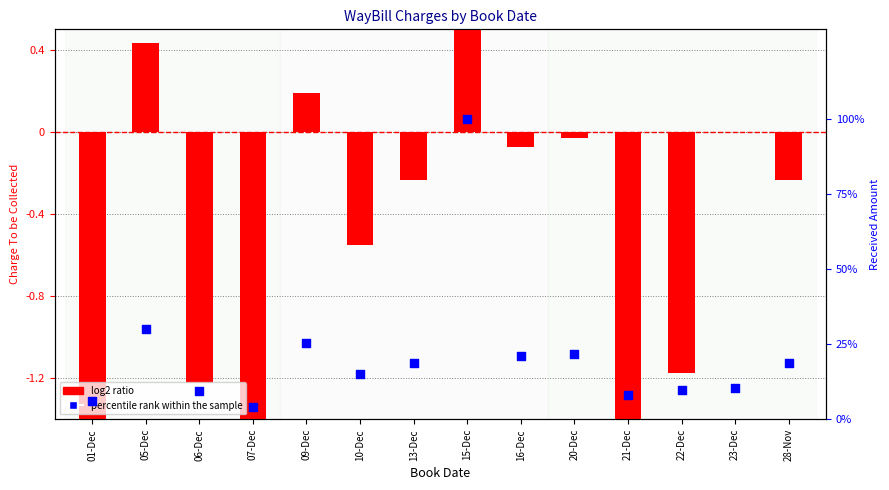

At how many categories does at least one series exceed 12?

8